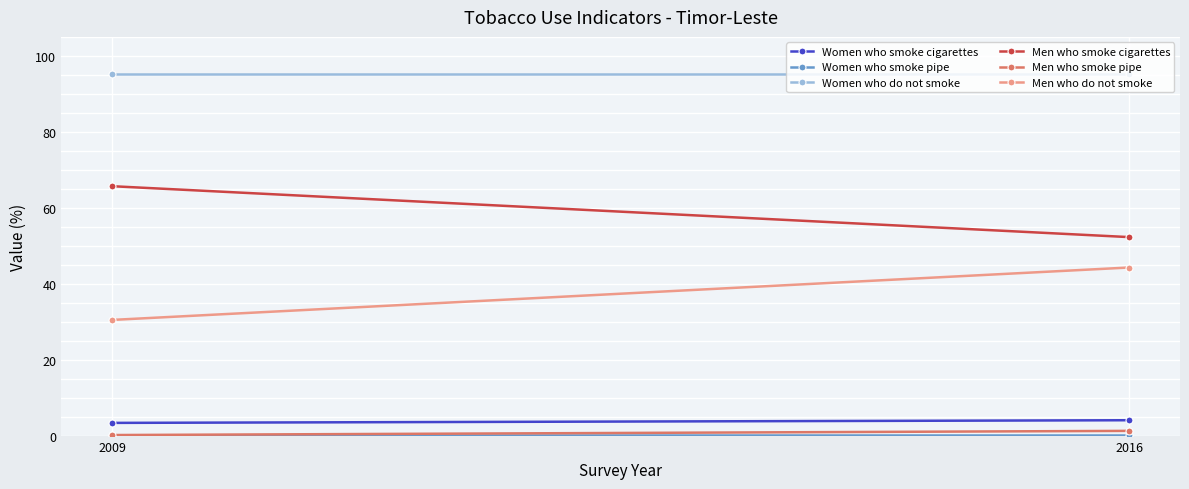

Reading left to right, transcribe all the data shown in this chart.

Women who smoke cigarettes: 3.4	4.1
Women who smoke pipe: 0.1	0.1
Women who do not smoke: 95.3	95.3
Men who smoke cigarettes: 65.7	52.3
Men who smoke pipe: 0.2	1.3
Men who do not smoke: 30.5	44.3